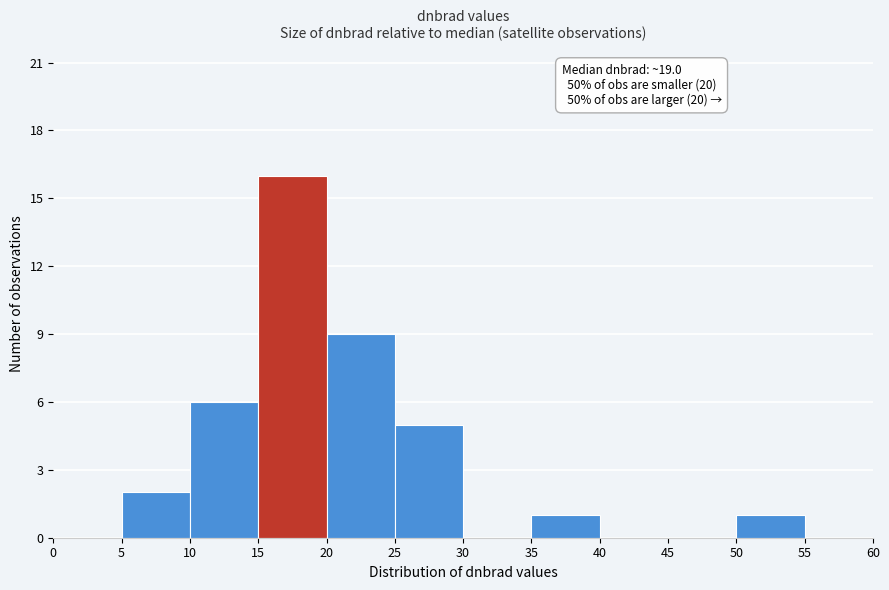

Over which range of the x-axis is the bar tallest?

15 to 20